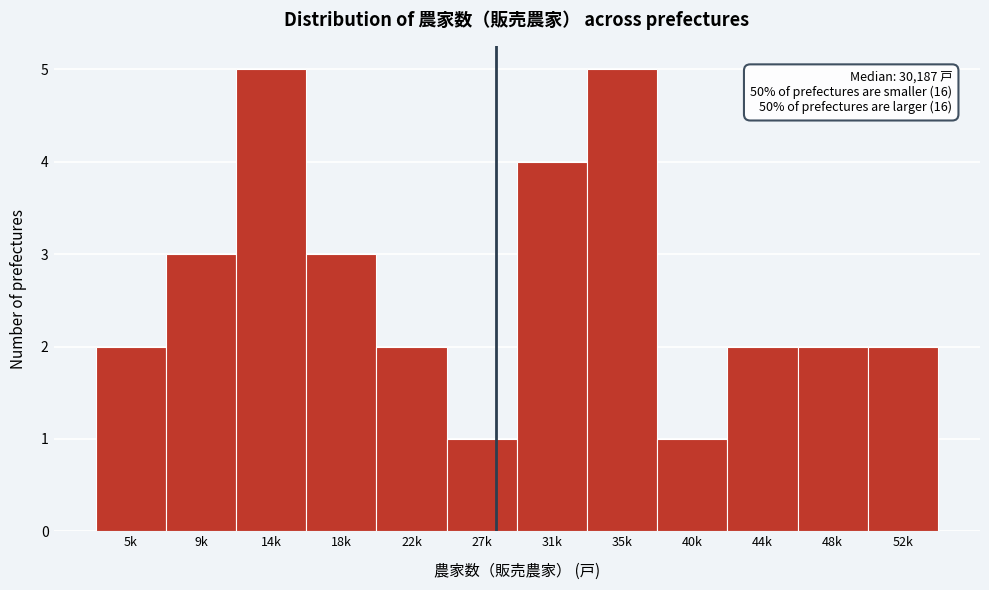

Reading left to right, transcribe all the data shown in this chart.

5k=2	9k=3	14k=5	18k=3	22k=2	27k=1	31k=4	35k=5	40k=1	44k=2	48k=2	52k=2